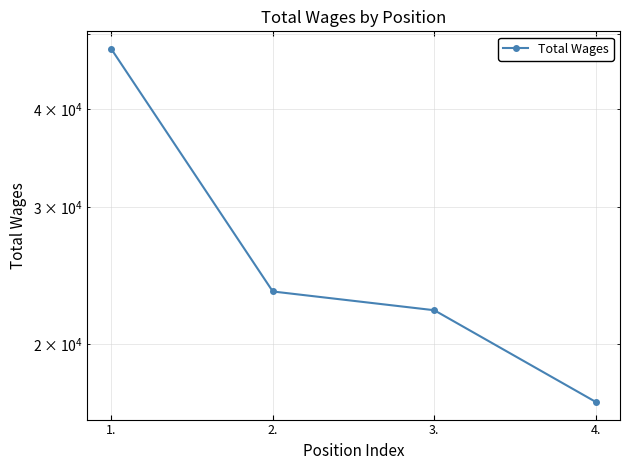

How many lines are shown in the chart?

1